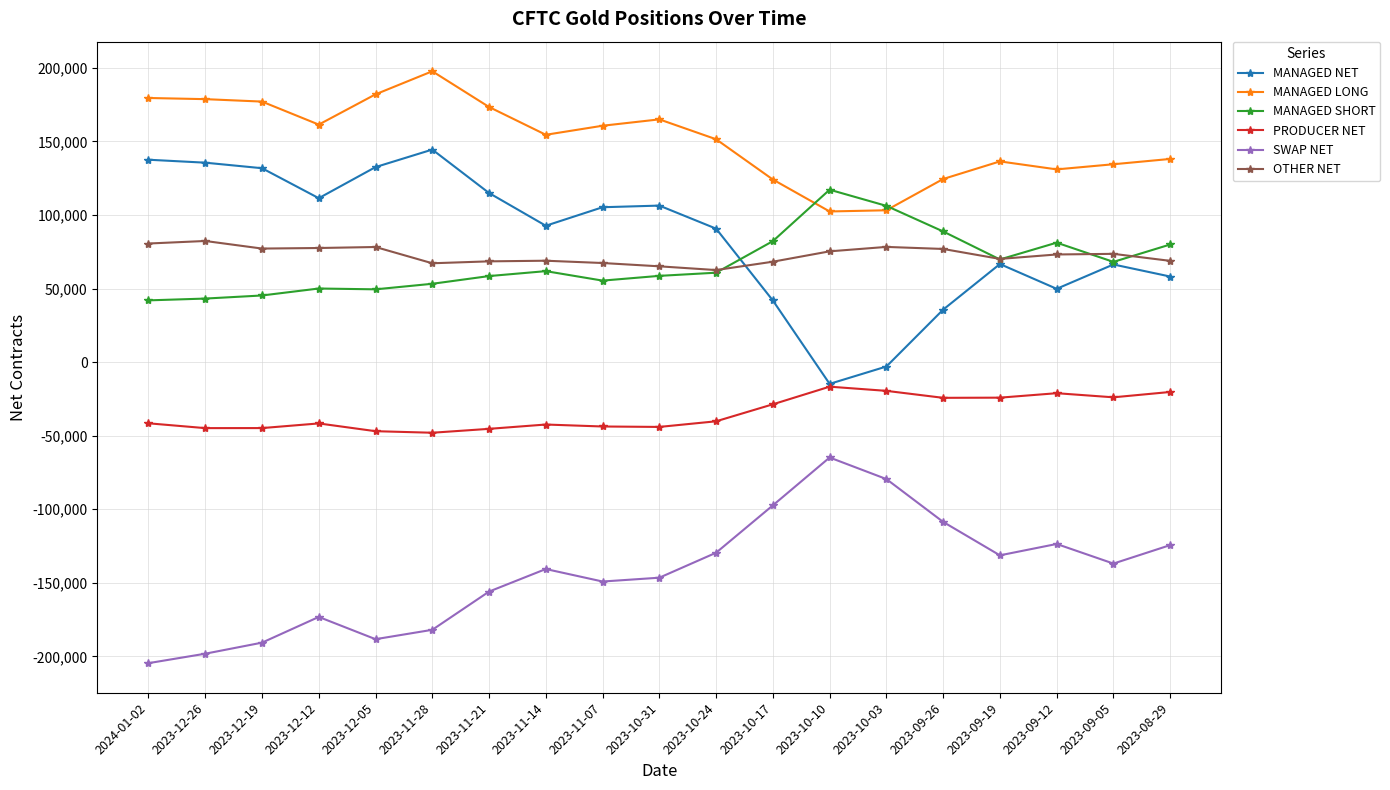

True or false: OTHER NET and MANAGED LONG cross at least once.

False